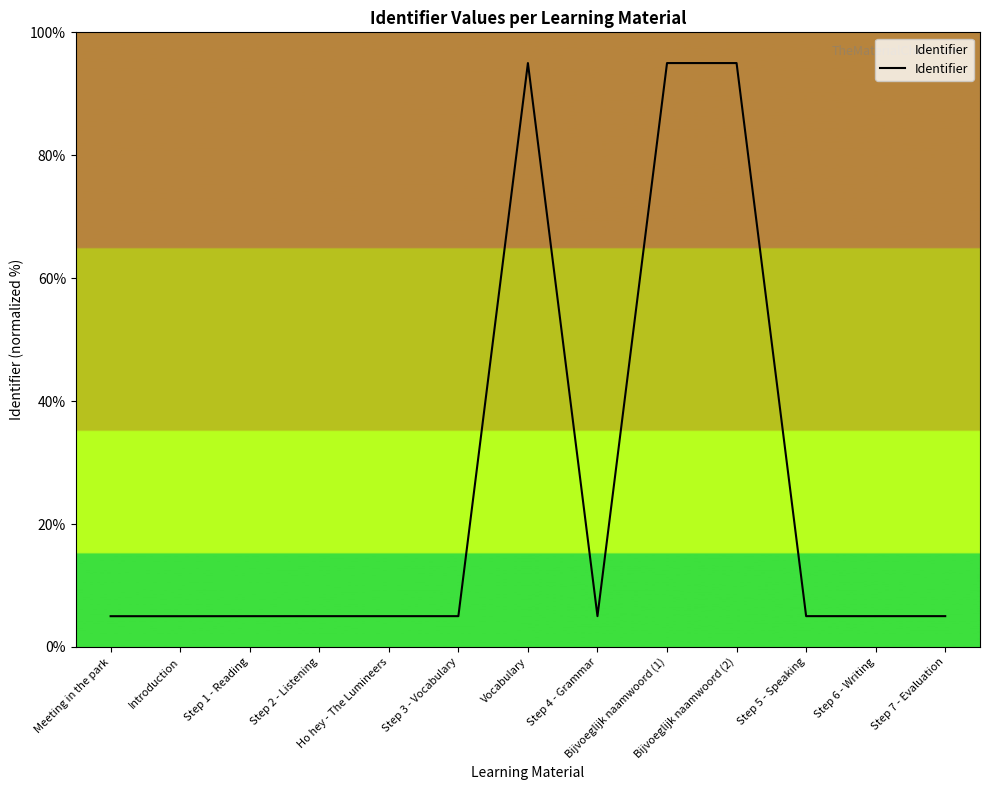

Between Step 4 - Grammar and Vocabulary, which is larger?

Vocabulary